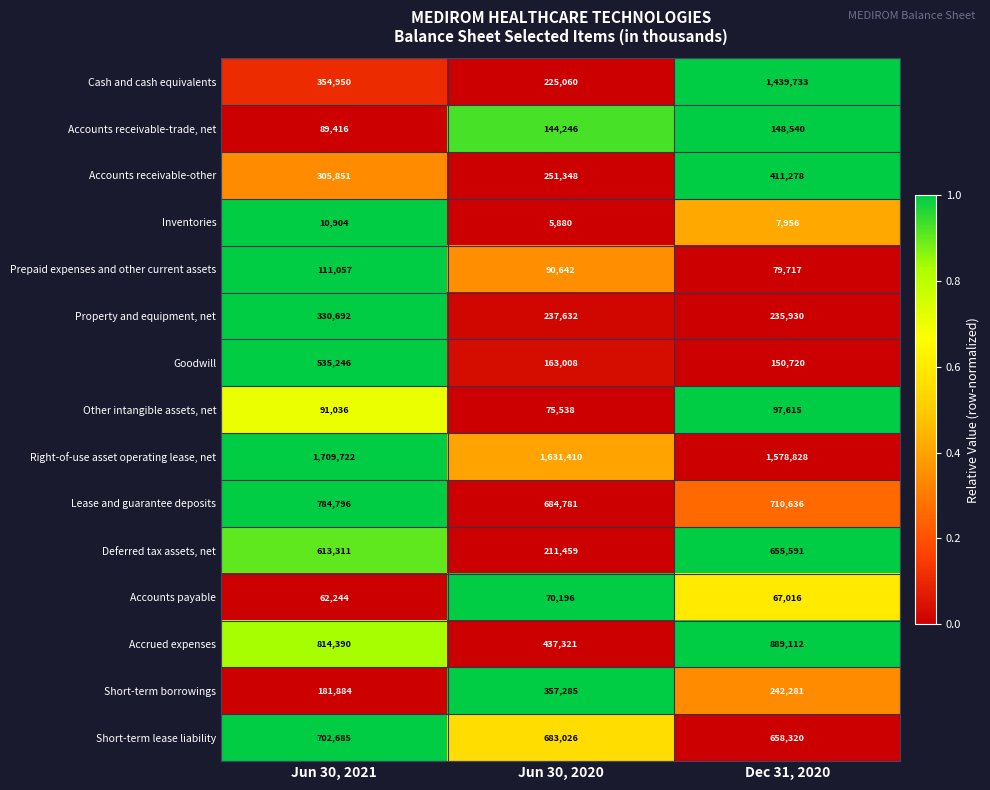

Where does the Right-of-use asset operating lease, net series first go above 1631410?

Jun 30, 2021